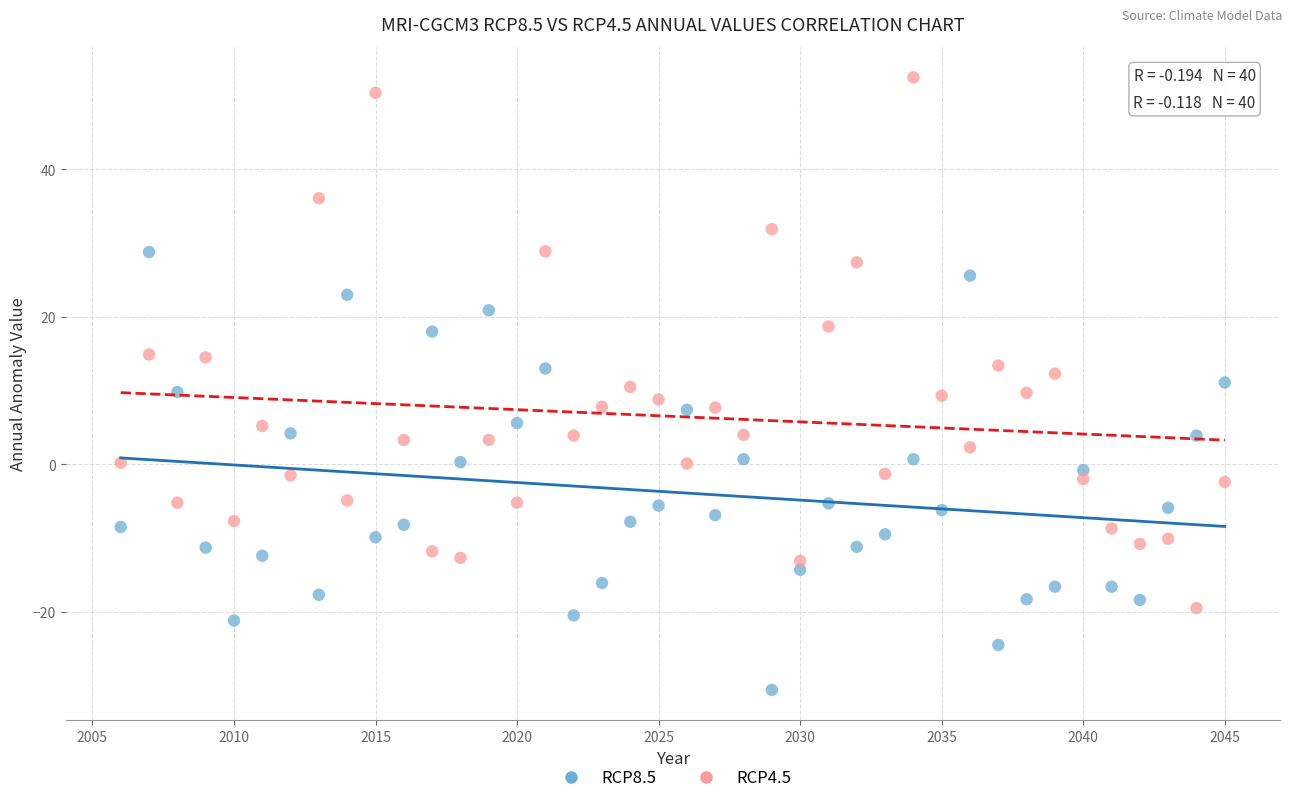

Across all data points, what is the range of Y values (max minus min)?

83.1